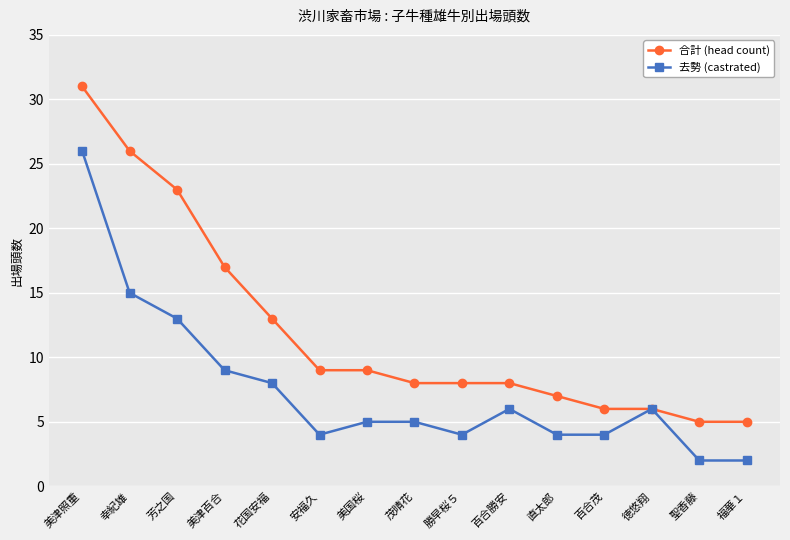

True or false: 去勢 (castrated) has more than 0 points higher than both neighbors.

True